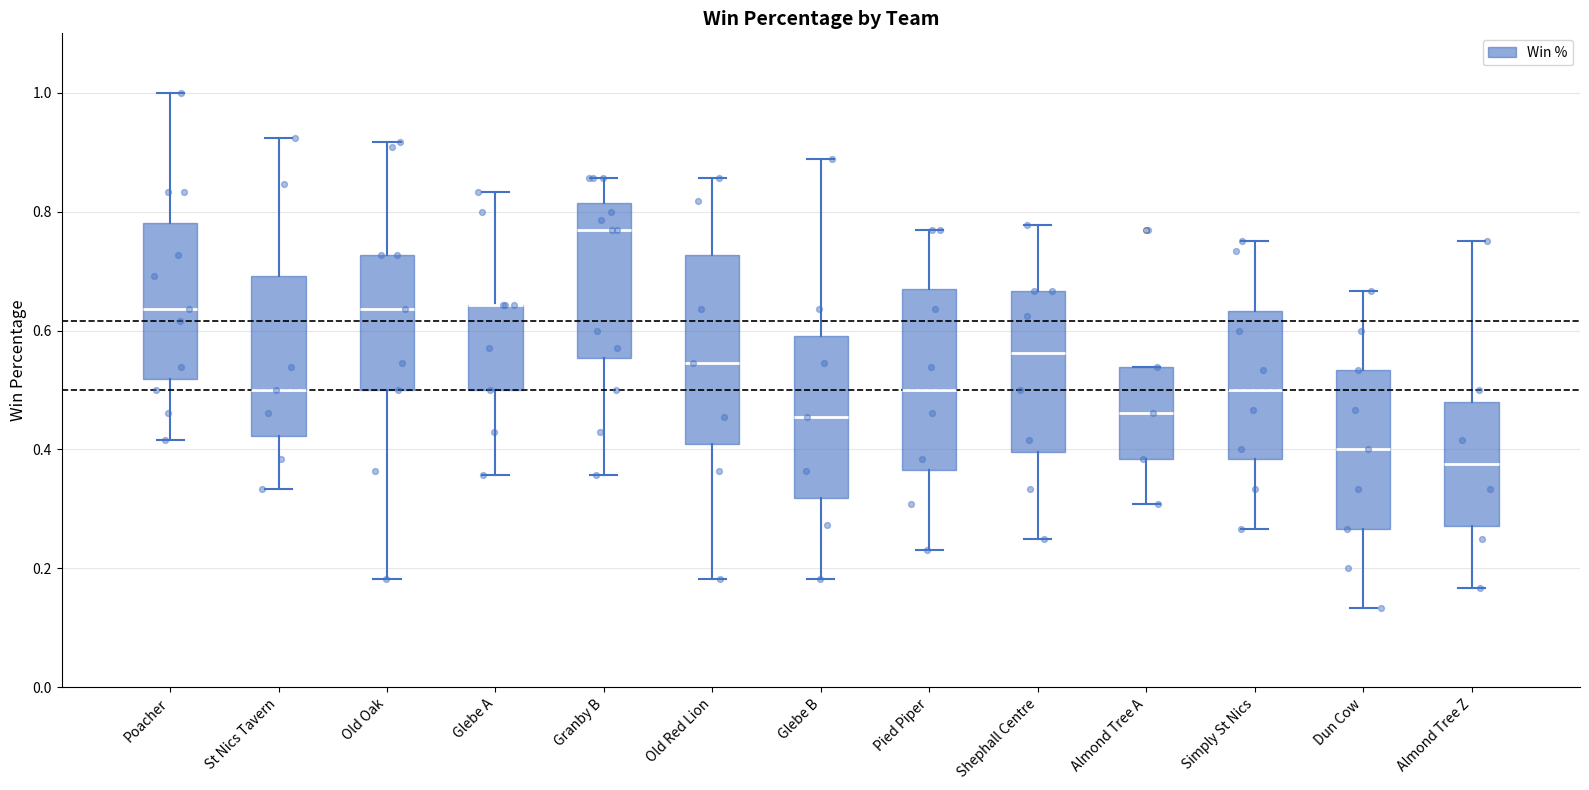

Reading left to right, transcribe this box plot: for each box, give where its median line is, the range the box spans, and where its two whiskers end, as read against the y-axis. The values are not printed on the chart, so give them approximately, as read against the axis.

Poacher: median 0.64, box 0.52 to 0.78, whiskers 0.42 to 1.00
St Nics Tavern: median 0.50, box 0.42 to 0.70, whiskers 0.34 to 0.92
Old Oak: median 0.64, box 0.50 to 0.72, whiskers 0.18 to 0.92
Glebe A: median 0.64 (drawn on the box's upper edge), box 0.50 to 0.64, whiskers 0.36 to 0.84
Granby B: median 0.76, box 0.56 to 0.82, whiskers 0.36 to 0.86
Old Red Lion: median 0.54, box 0.40 to 0.72, whiskers 0.18 to 0.86
Glebe B: median 0.46, box 0.32 to 0.60, whiskers 0.18 to 0.88
Pied Piper: median 0.50, box 0.36 to 0.66, whiskers 0.24 to 0.76
Shephall Centre: median 0.56, box 0.40 to 0.66, whiskers 0.26 to 0.78
Almond Tree A: median 0.46, box 0.38 to 0.54, whiskers 0.30 to 0.54
Simply St Nics: median 0.50, box 0.38 to 0.64, whiskers 0.26 to 0.76
Dun Cow: median 0.40, box 0.26 to 0.54, whiskers 0.14 to 0.66
Almond Tree Z: median 0.38, box 0.28 to 0.48, whiskers 0.16 to 0.76